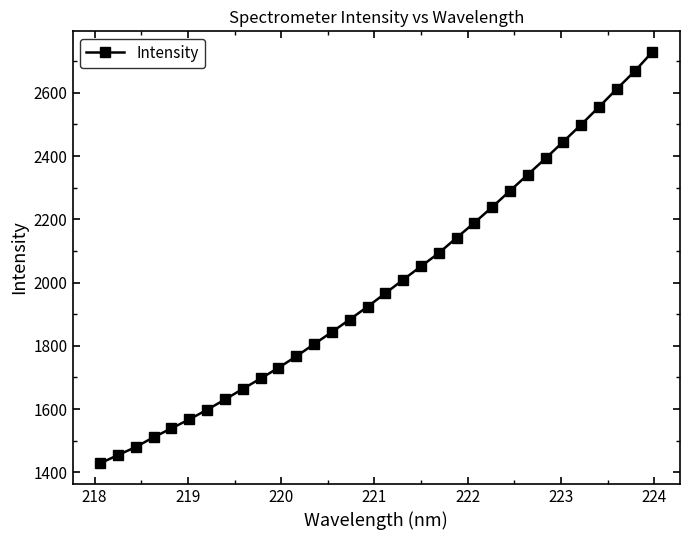

What is the minimum value shown in the chart?

1428.4